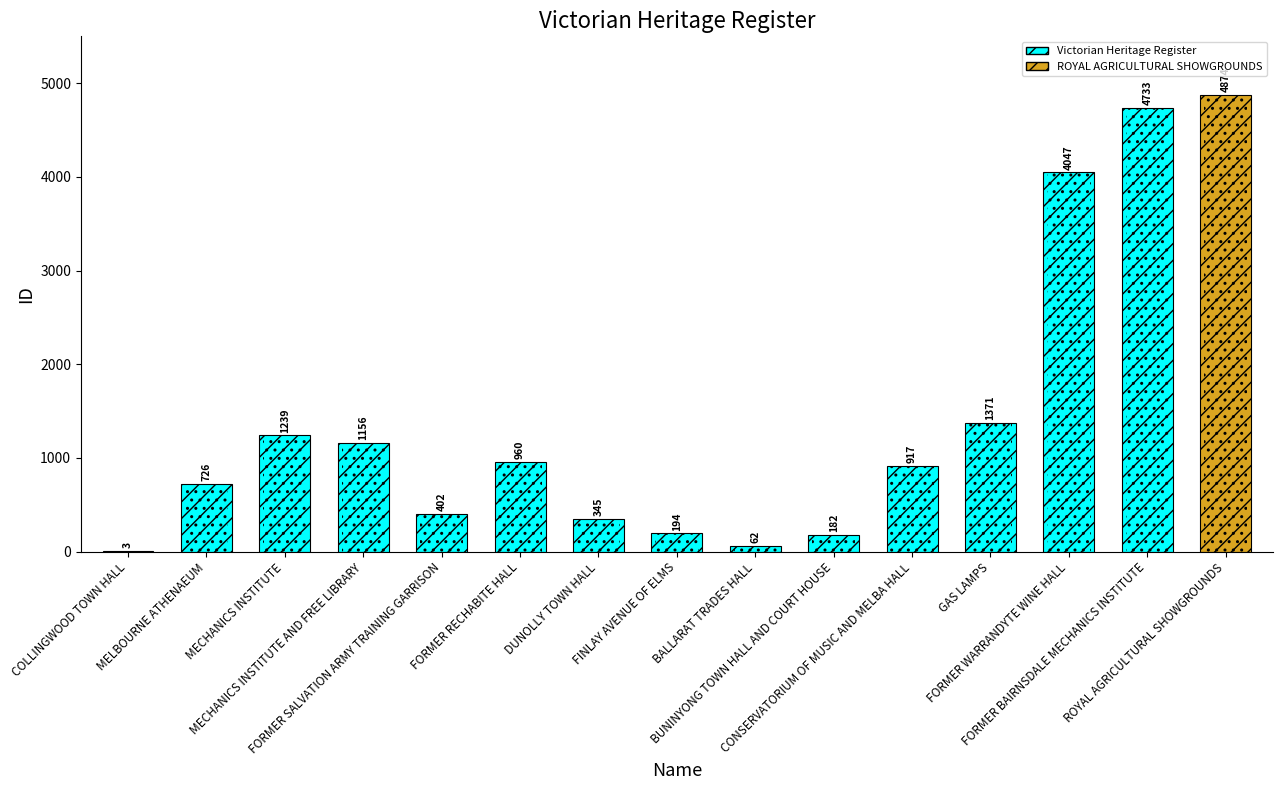

Is it true that the value at DUNOLLY TOWN HALL is 102?

False